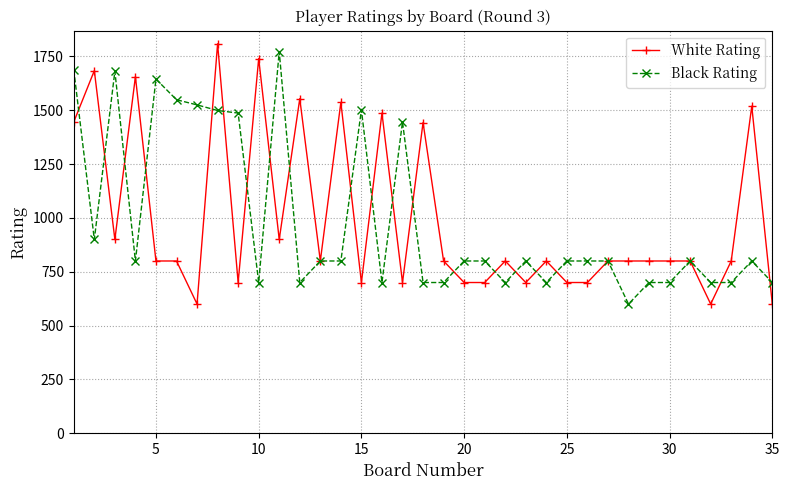

What is the minimum value for Black Rating?

600